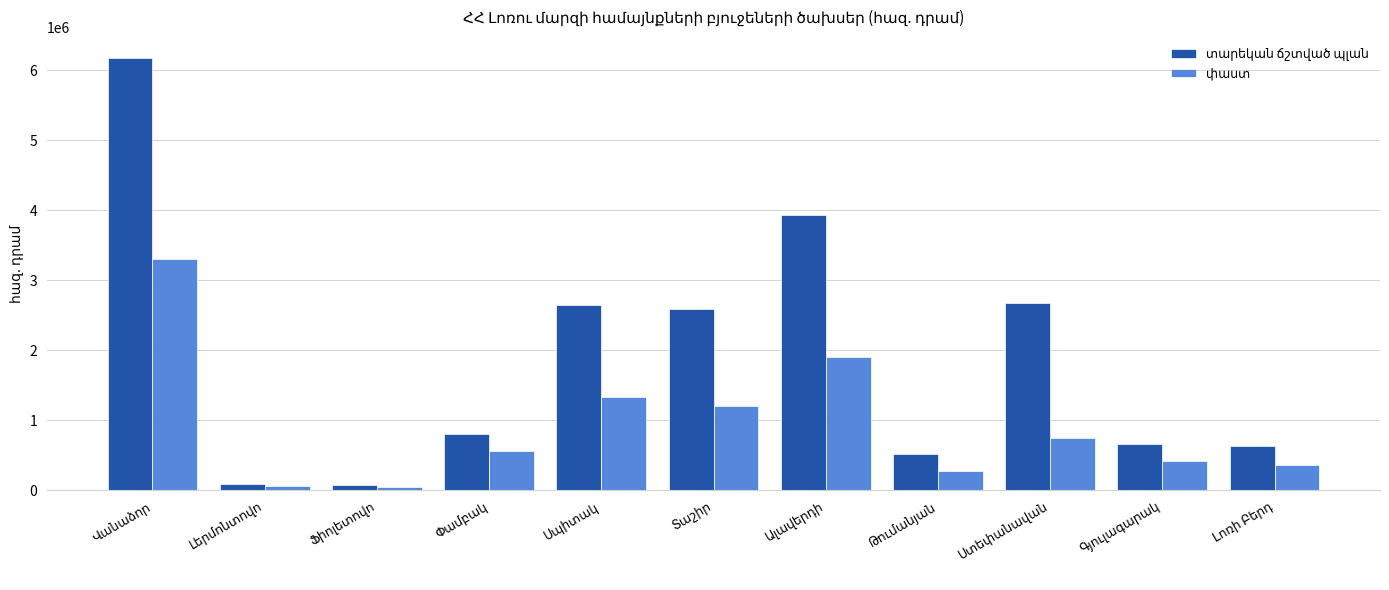

Rank the series by their average value, from highest to lowest.

տարեկան ճշտված պլան, փաստ